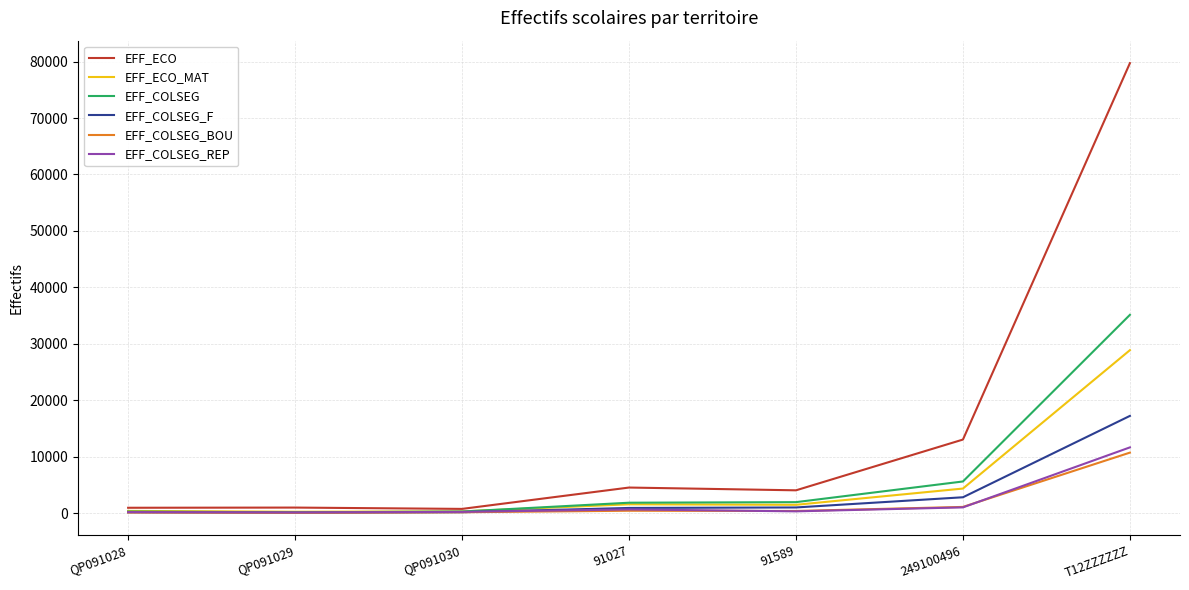

The value of EFF_COLSEG_BOU at T12ZZZZZZ is 10720. True or false?

True